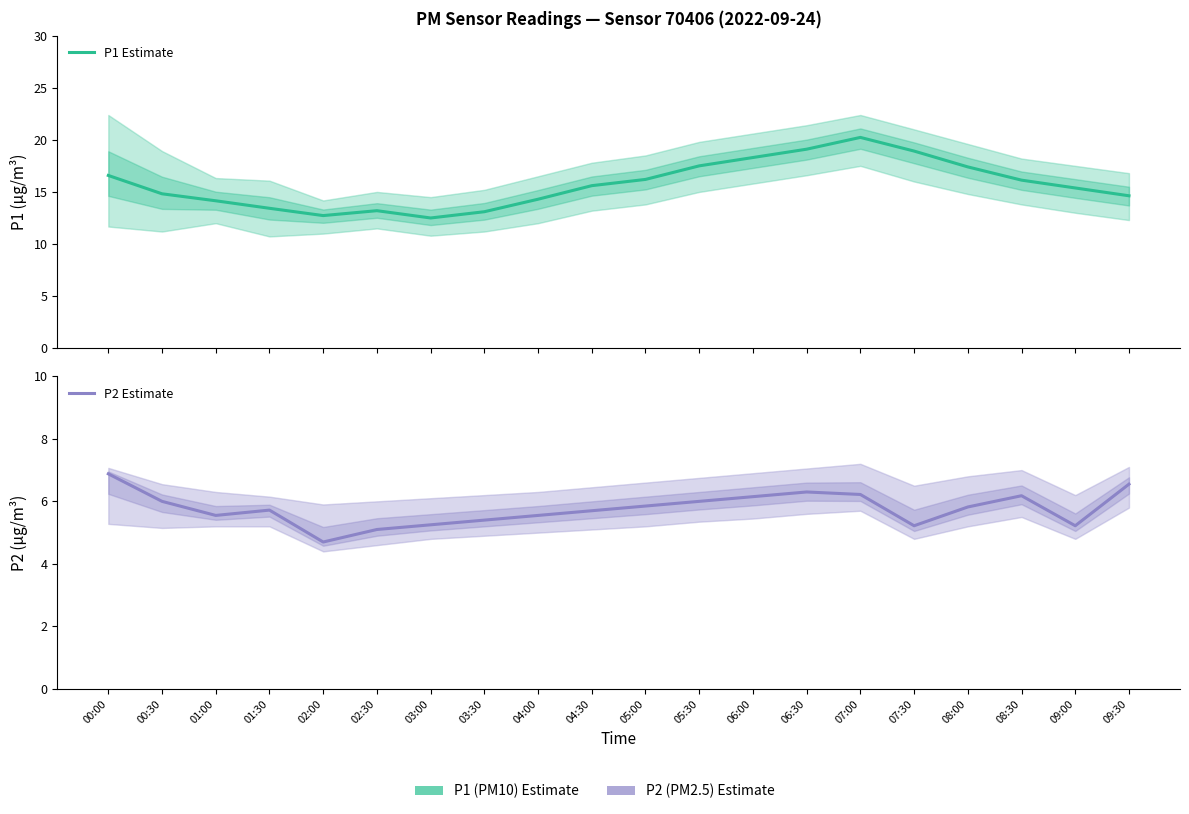

What are all the series names shown in the legend?

P1 Estimate, P2 Estimate